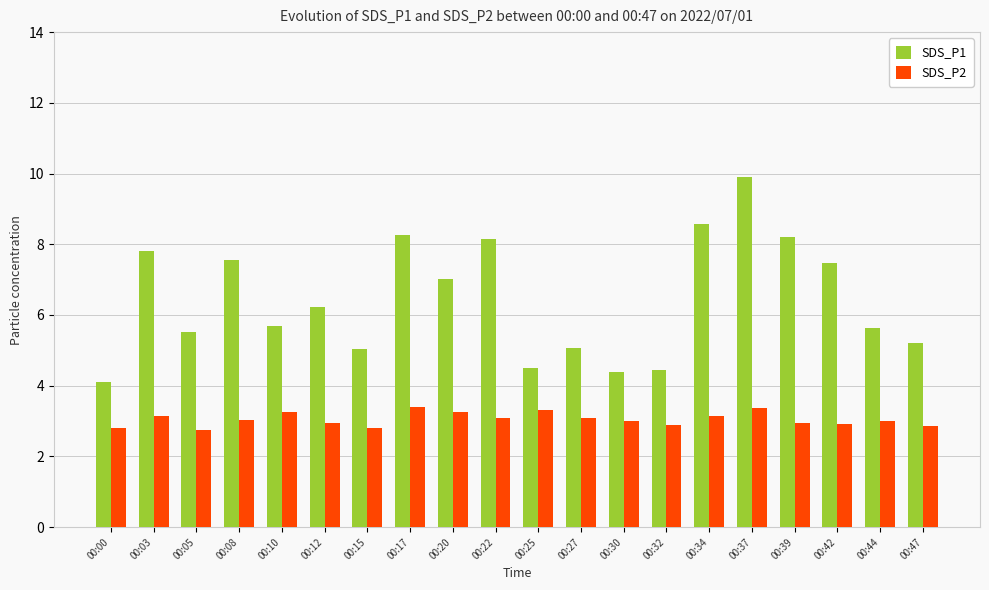

At which label does SDS_P1 reach its minimum?

00:00